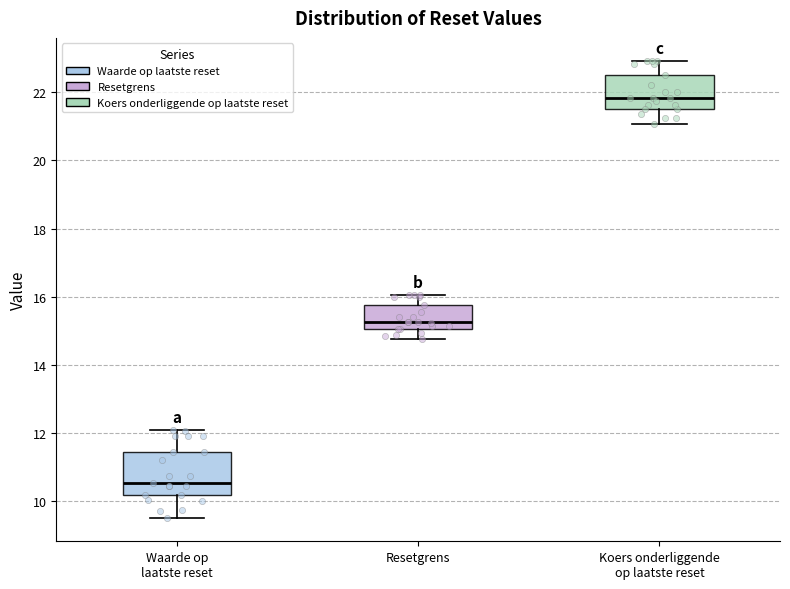

Where does the lower whisker of the box for Koers onderliggende op laatste reset end on the y-axis? The values are not printed on the chart, so give them approximately, as read against the axis.

21.0